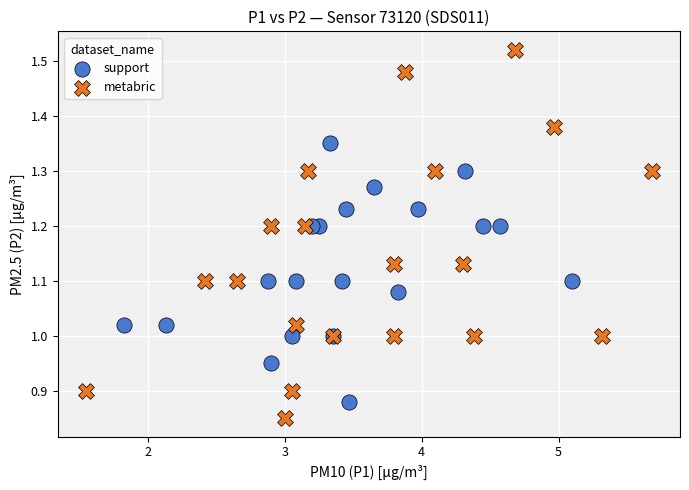

Which series reaches the minimum Y coordinate?

metabric